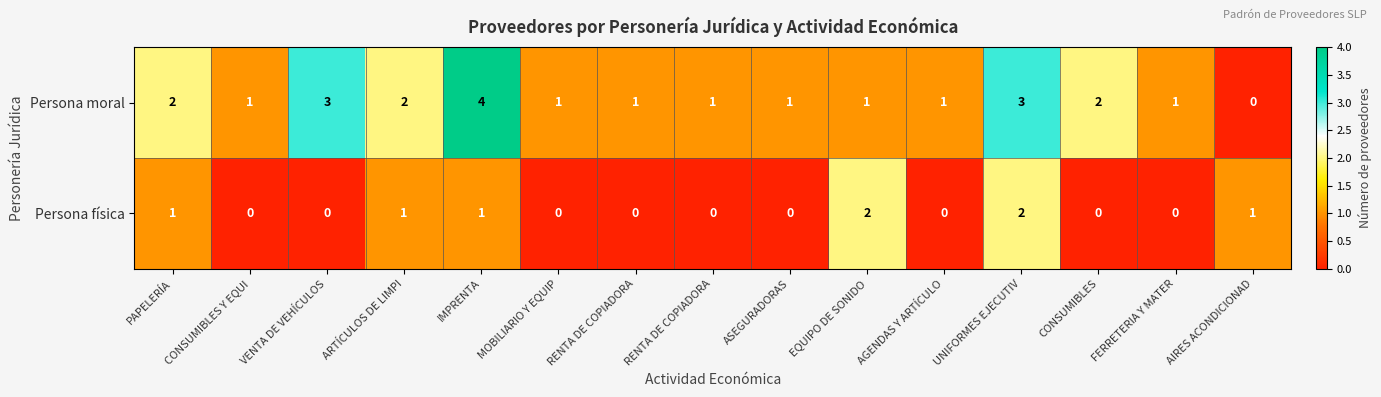

Count the number of data series in this chart.

2